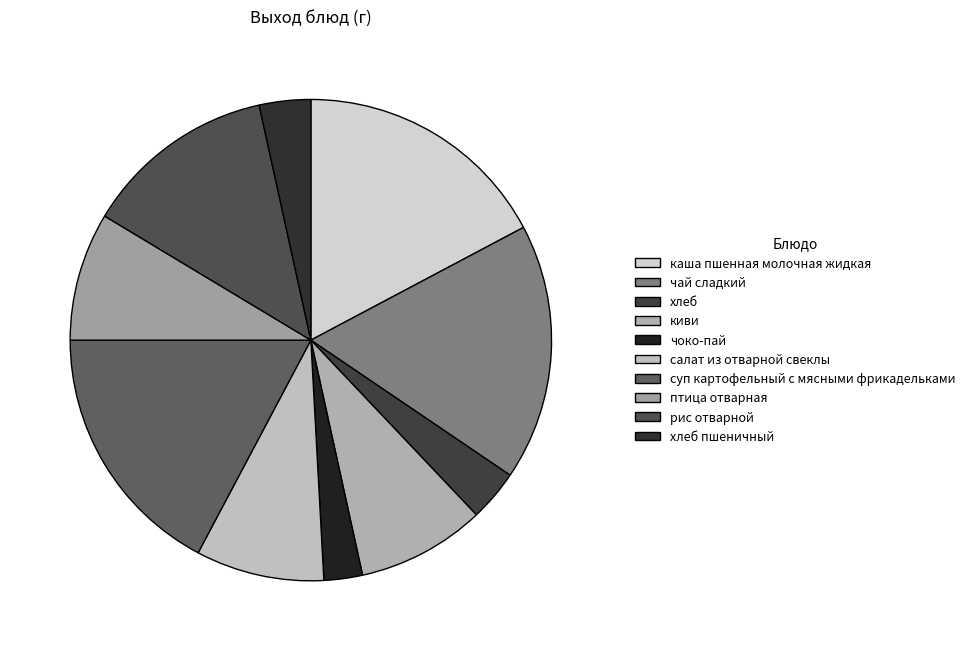

To the nearest percent, what is the difference between the largest and smallest slice percentages?

15%